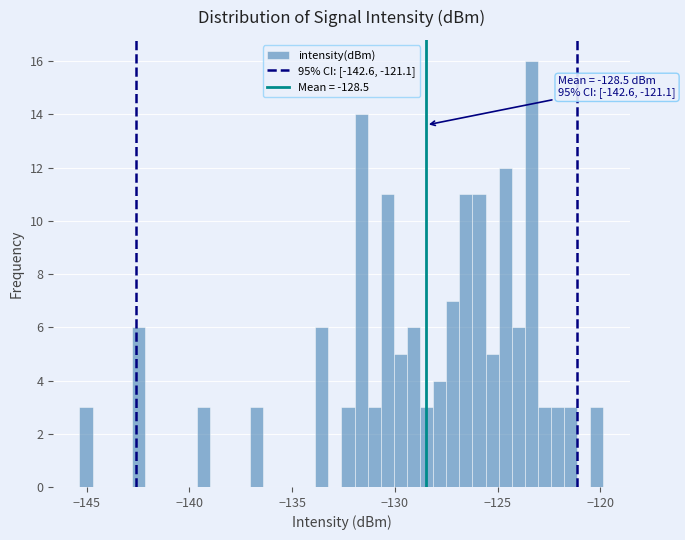

Around what value on the x-axis is the tallest bar? Give the approximate position of its centre, as read against the axis.

-123.5